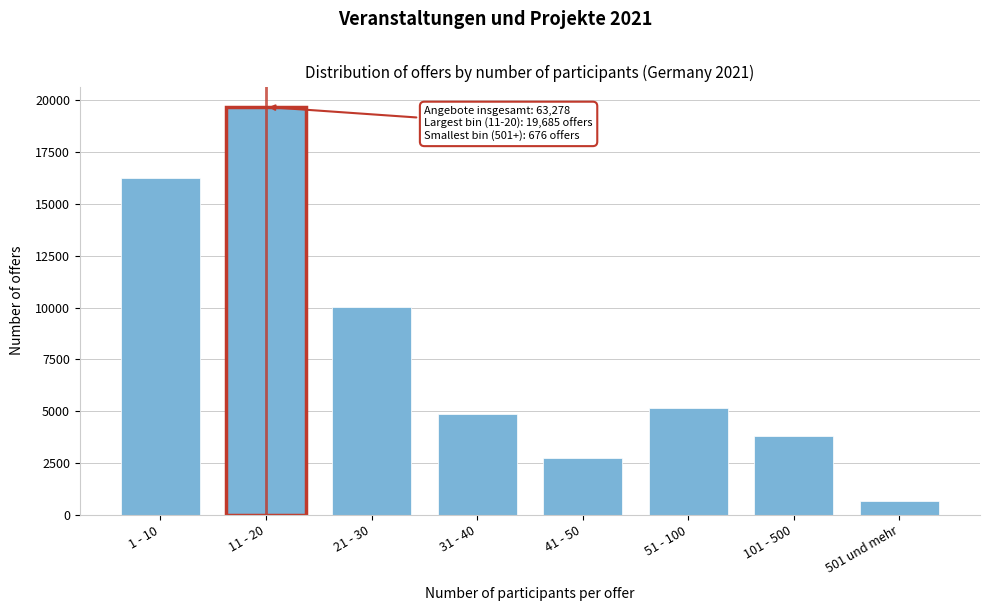

Reading left to right, what are all the values shown in this chart?

16275	19685	10027	4870	2766	5177	3802	676